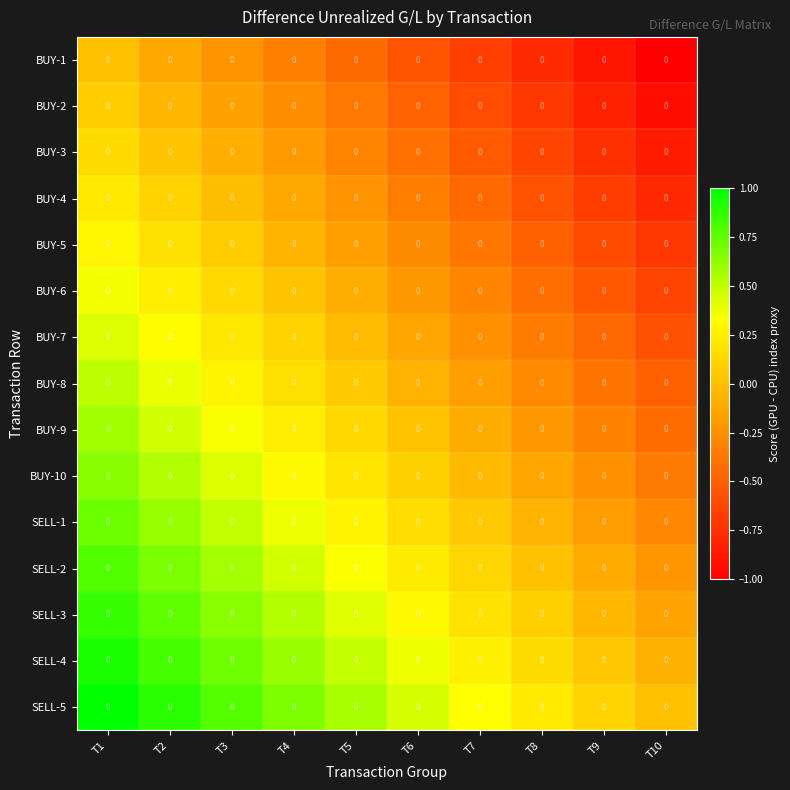

The value of BUY-6 at T10 is -1.0. True or false?

False